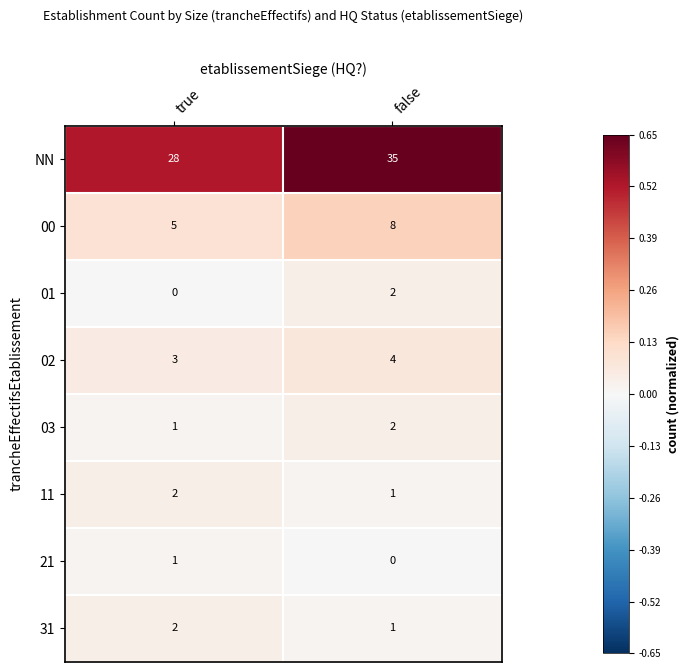

Which series has the largest total across all categories?

NN